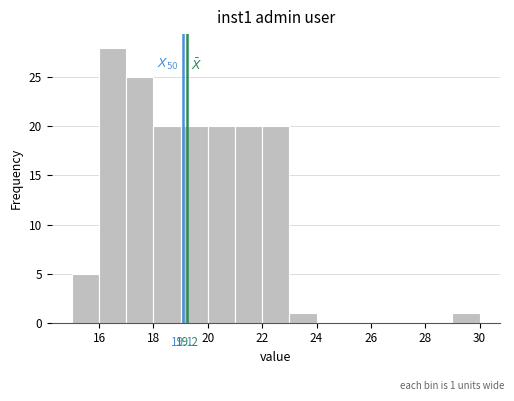

Over which range of the x-axis is the bar tallest?

16 to 17